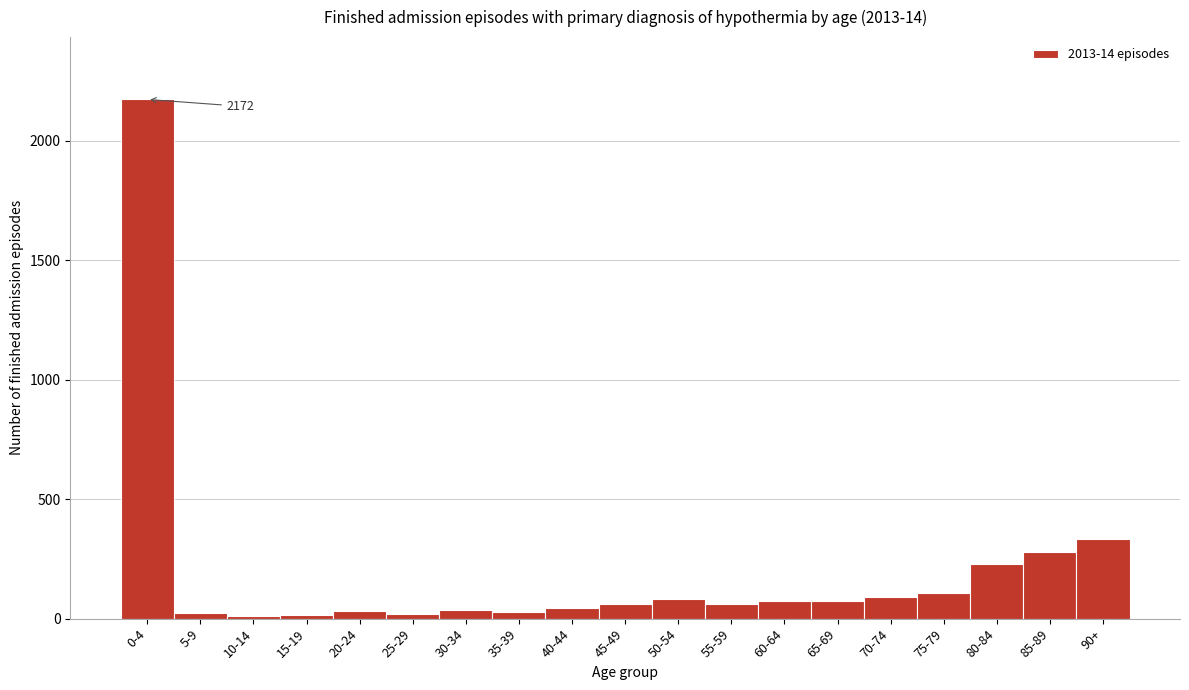

What is the label of the 4th bar from the left?

15-19